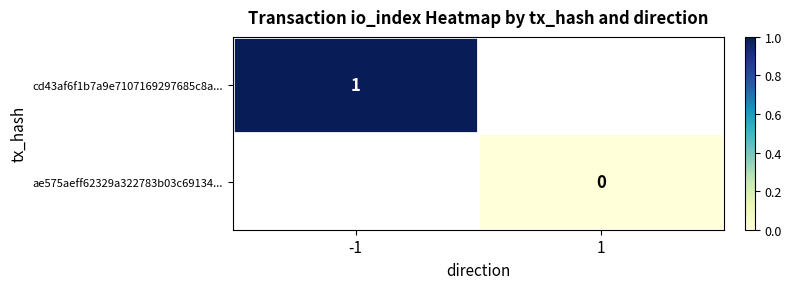

True or false: ae575aeff62329a322783b03c69134... has a value of 0 at -1.

True